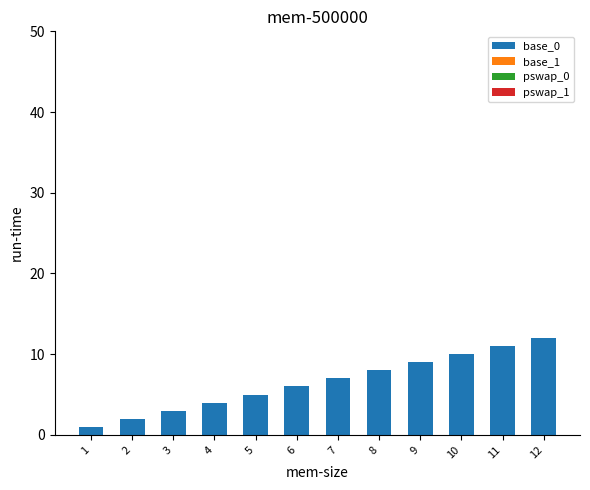

Between 6 and 8, which is larger?

8